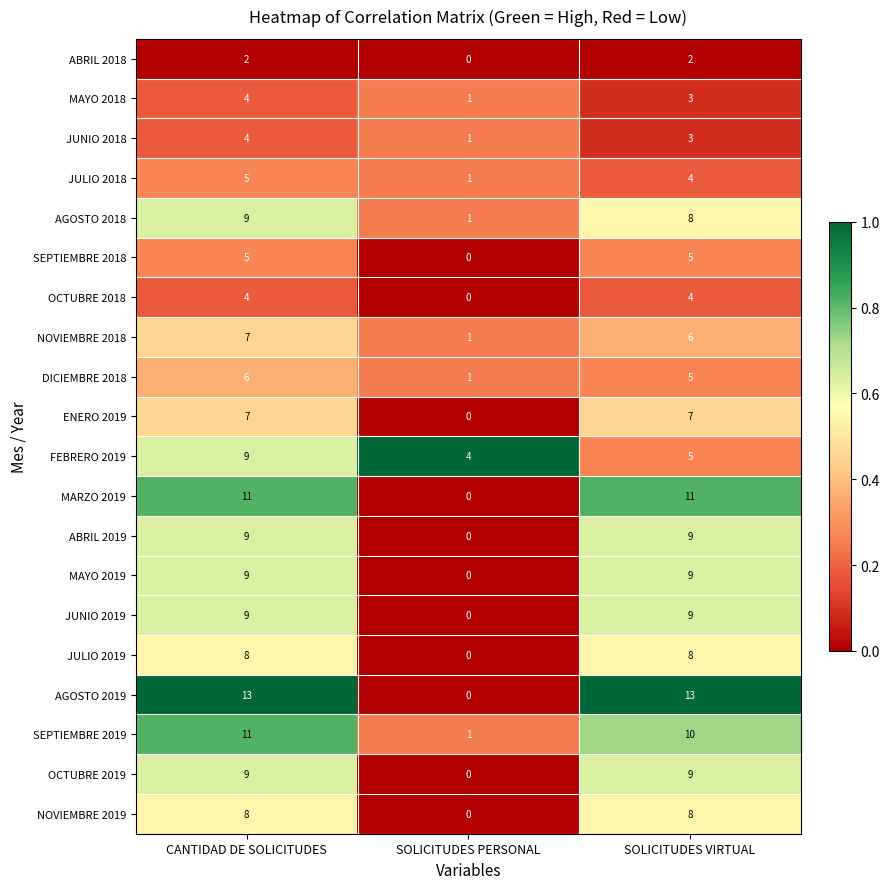

What is the average value of the OCTUBRE 2019 series?

6